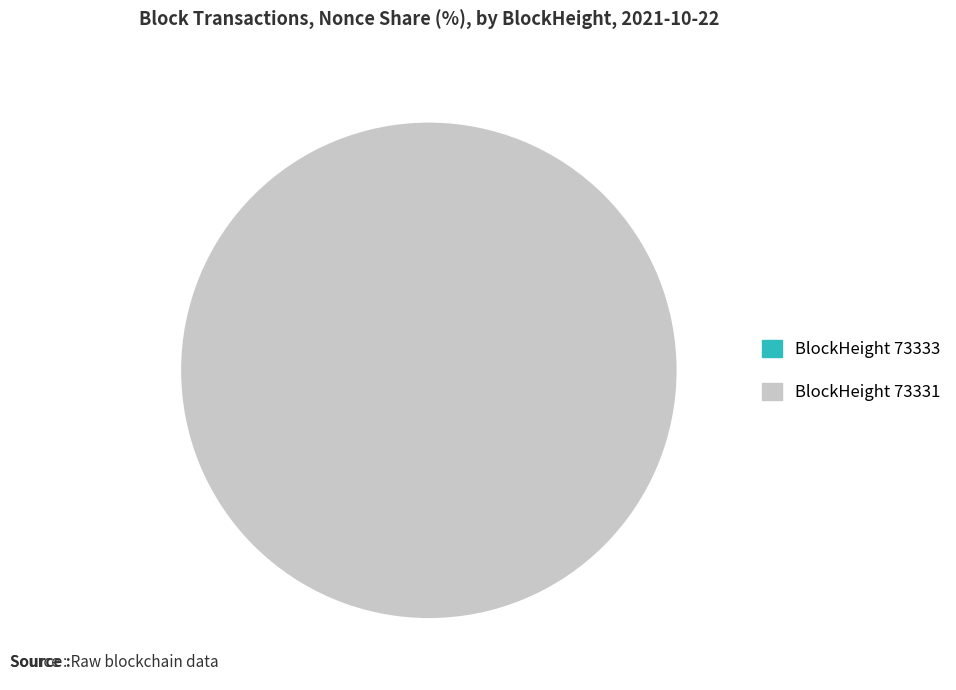

To the nearest percent, what portion does 73331 represent?

100%